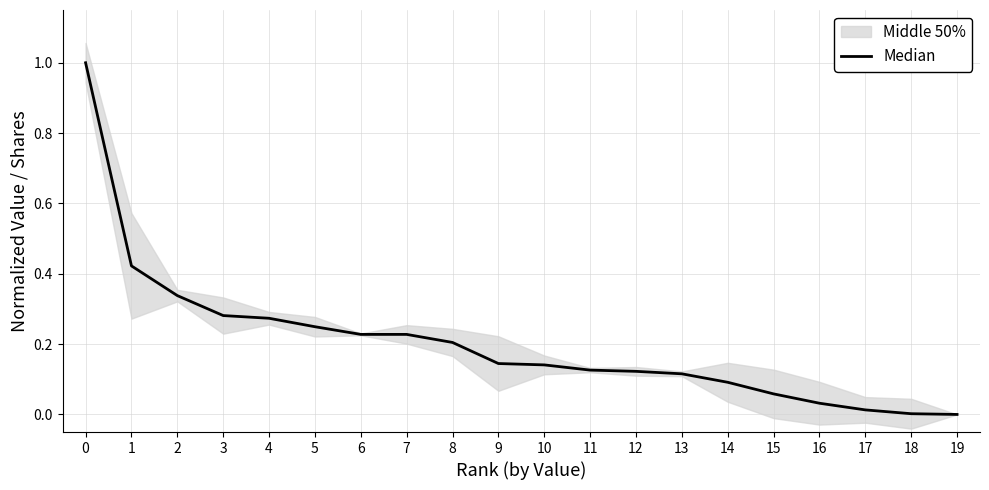

Where is the data nearest to the value 0?

19